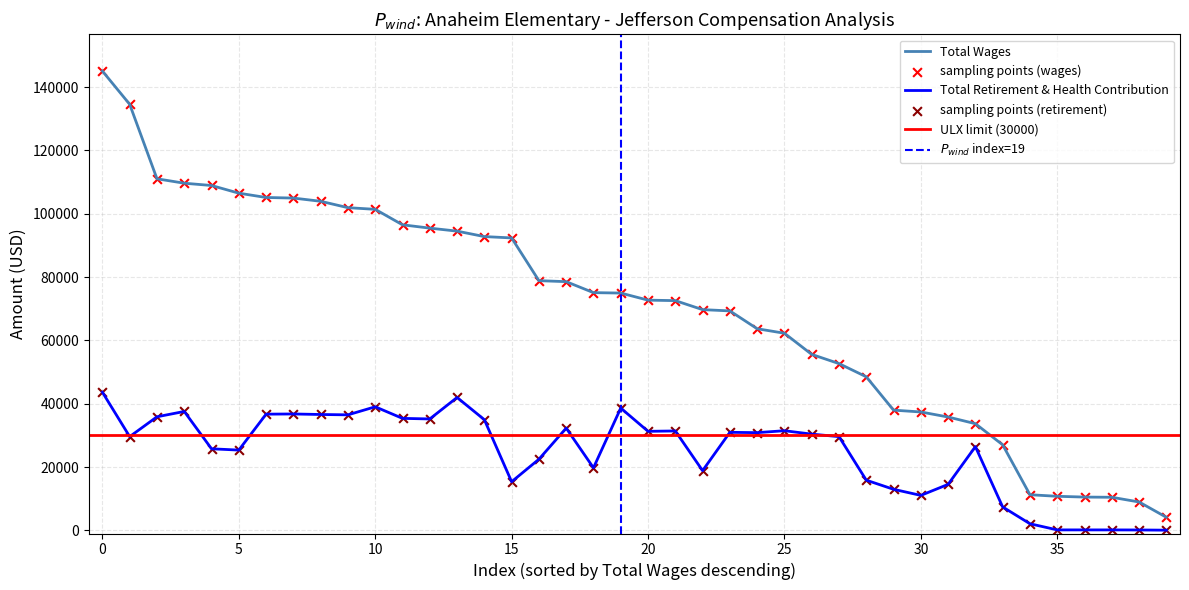

What is the minimum value for Total Wages?

4126